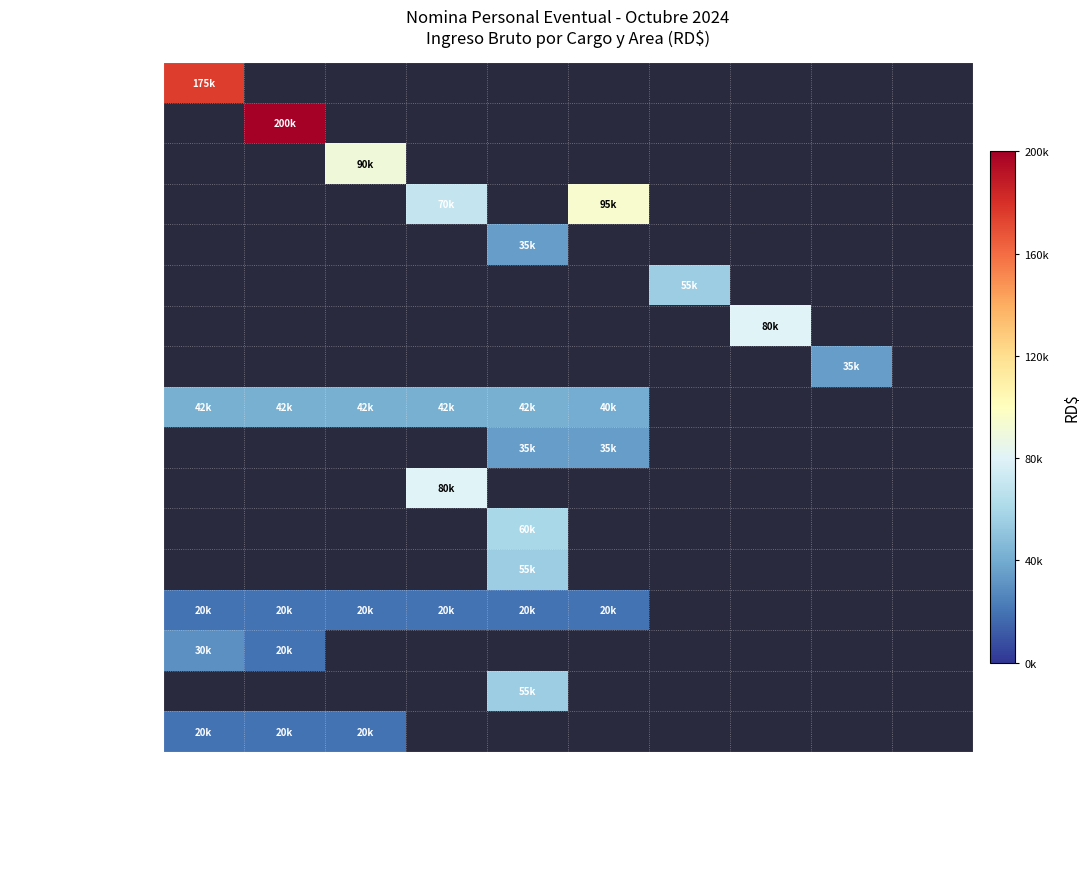

What is the minimum value shown in the chart?

20000.0